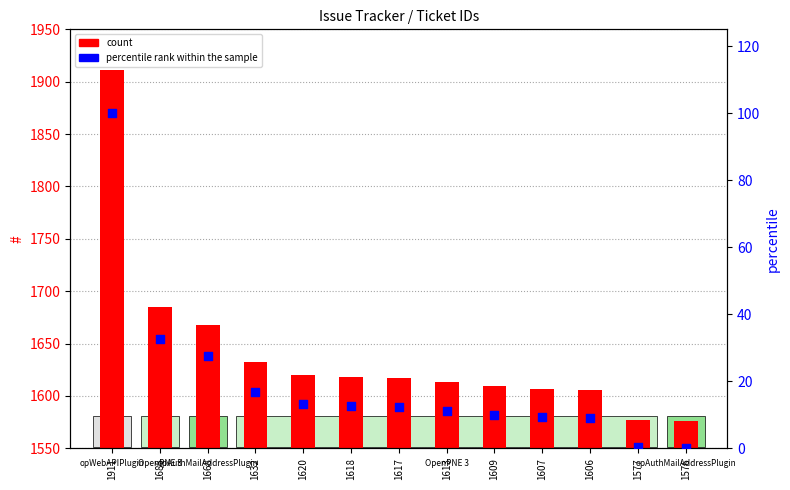

Which series has the largest Y range (max minus min)?

count